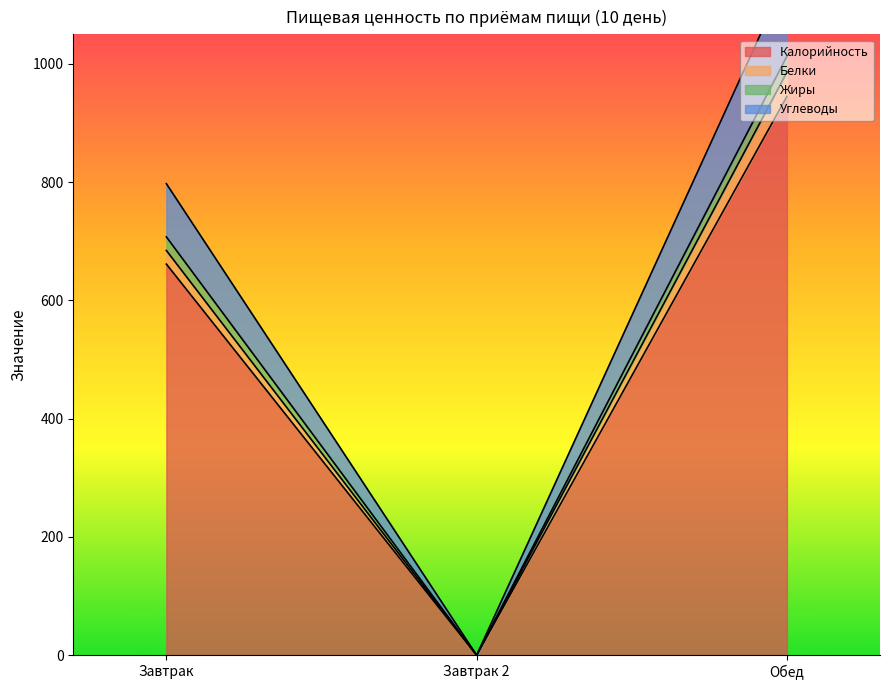

Reading right to left, what are all the values shown in this chart?

Калорийность: 945.0	0.0	661.4
Белки: 986.0	0.0	684.4
Жиры: 1013.0	0.0	707.4
Углеводы: 1148.0	0.0	797.4